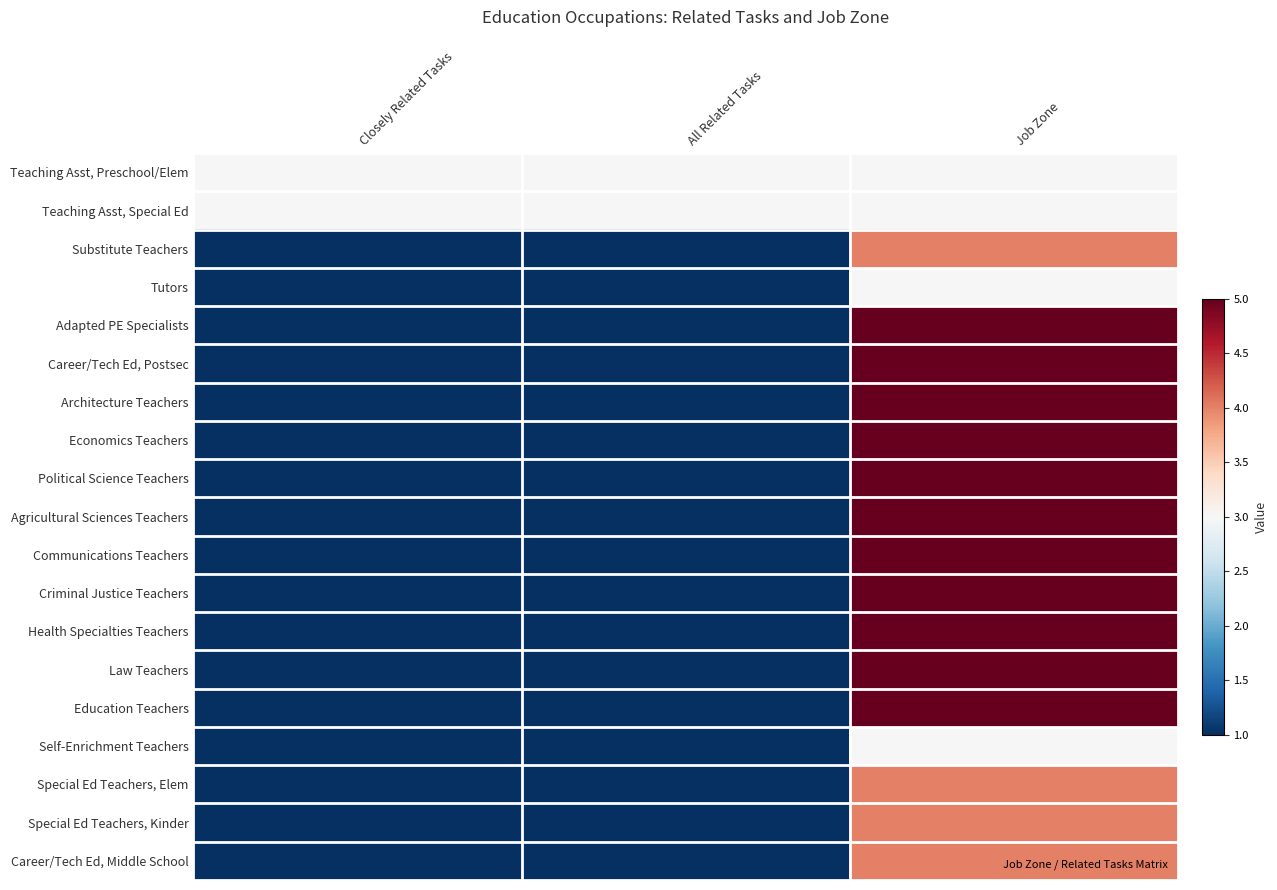

Reading left to right, list all the values displayed in this chart.

Teaching Asst, Preschool/Elem: Closely Related Tasks=3	All Related Tasks=3	Job Zone=3
Teaching Asst, Special Ed: Closely Related Tasks=3	All Related Tasks=3	Job Zone=3
Substitute Teachers: Closely Related Tasks=1	All Related Tasks=1	Job Zone=4
Tutors: Closely Related Tasks=1	All Related Tasks=1	Job Zone=3
Adapted PE Specialists: Closely Related Tasks=1	All Related Tasks=1	Job Zone=5
Career/Tech Ed, Postsec: Closely Related Tasks=1	All Related Tasks=1	Job Zone=5
Architecture Teachers: Closely Related Tasks=1	All Related Tasks=1	Job Zone=5
Economics Teachers: Closely Related Tasks=1	All Related Tasks=1	Job Zone=5
Political Science Teachers: Closely Related Tasks=1	All Related Tasks=1	Job Zone=5
Agricultural Sciences Teachers: Closely Related Tasks=1	All Related Tasks=1	Job Zone=5
Communications Teachers: Closely Related Tasks=1	All Related Tasks=1	Job Zone=5
Criminal Justice Teachers: Closely Related Tasks=1	All Related Tasks=1	Job Zone=5
Health Specialties Teachers: Closely Related Tasks=1	All Related Tasks=1	Job Zone=5
Law Teachers: Closely Related Tasks=1	All Related Tasks=1	Job Zone=5
Education Teachers: Closely Related Tasks=1	All Related Tasks=1	Job Zone=5
Self-Enrichment Teachers: Closely Related Tasks=1	All Related Tasks=1	Job Zone=3
Special Ed Teachers, Elem: Closely Related Tasks=1	All Related Tasks=1	Job Zone=4
Special Ed Teachers, Kinder: Closely Related Tasks=1	All Related Tasks=1	Job Zone=4
Career/Tech Ed, Middle School: Closely Related Tasks=1	All Related Tasks=1	Job Zone=4